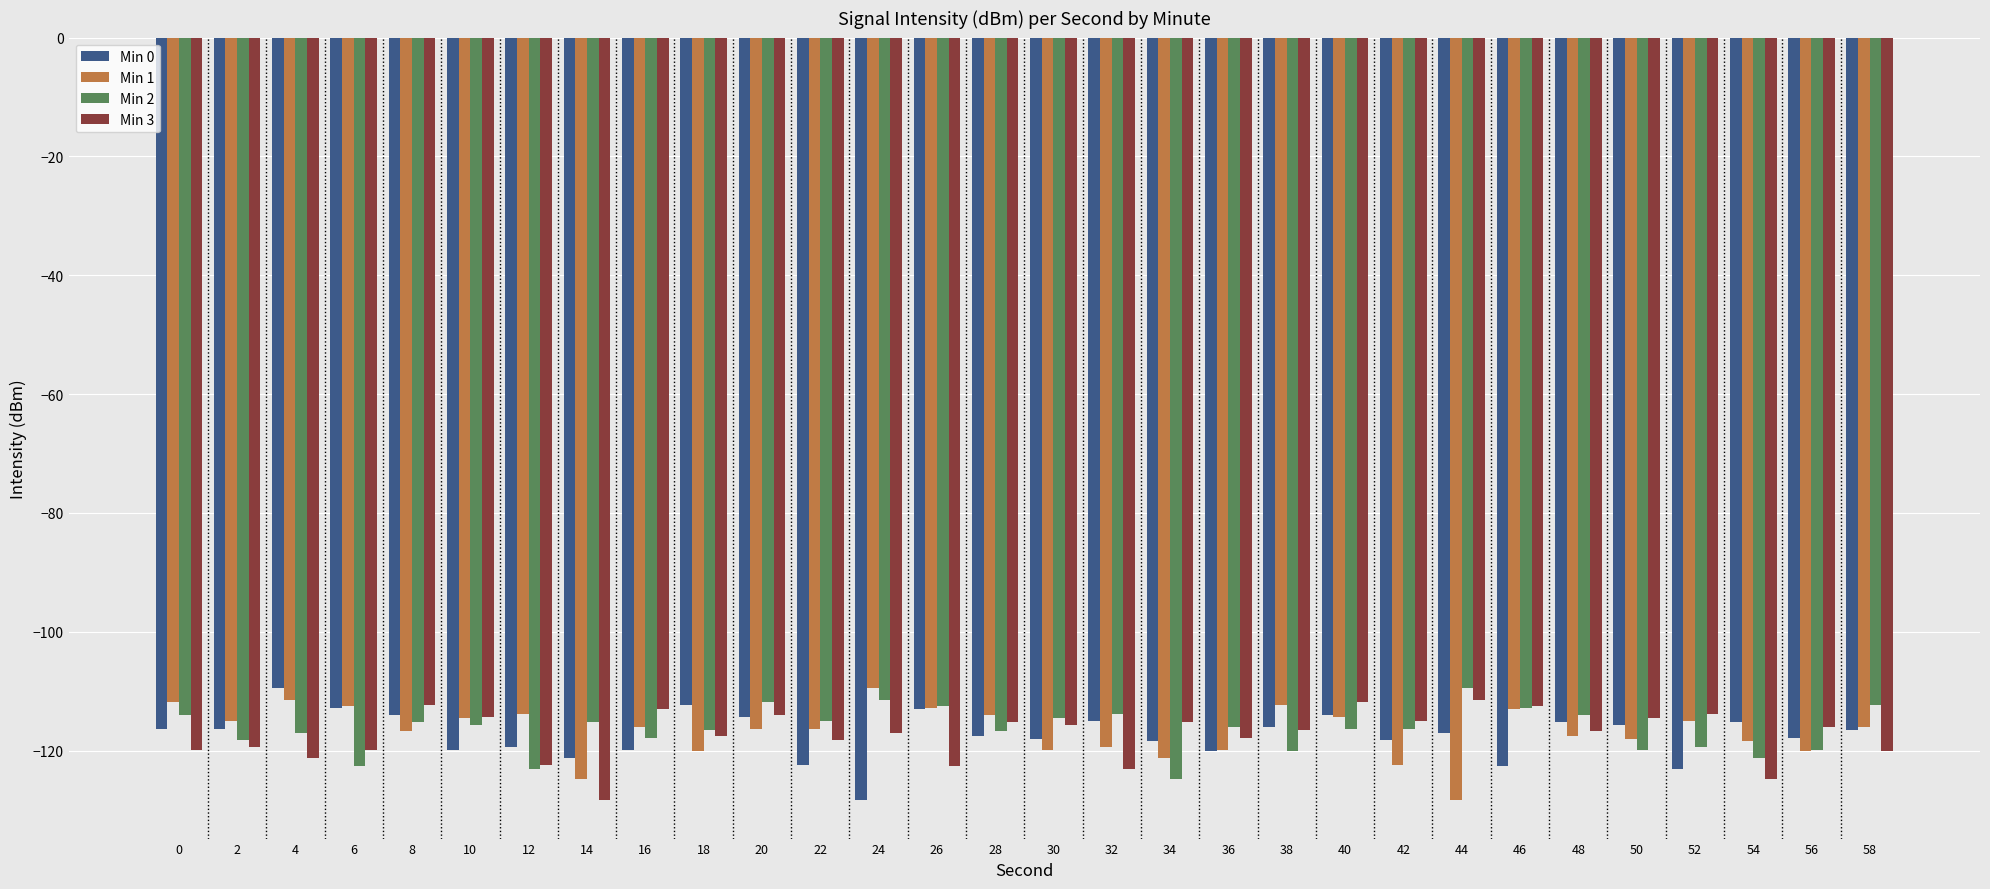

What is the total value across all series at 12?

-478.6